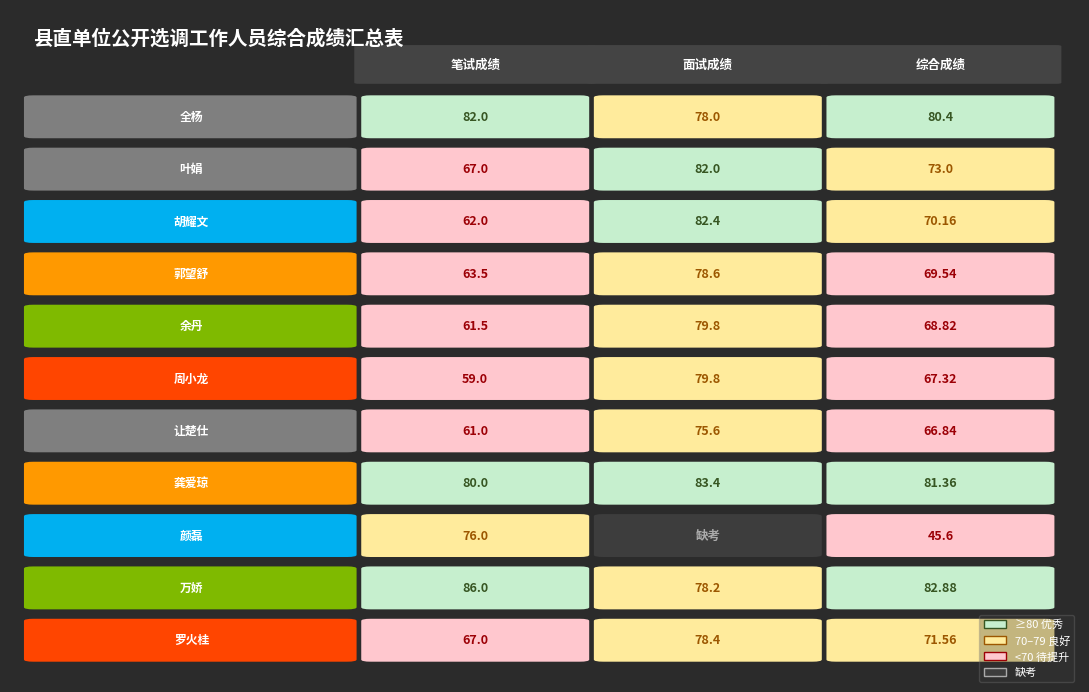

At how many categories does at least one series exceed 50?

3